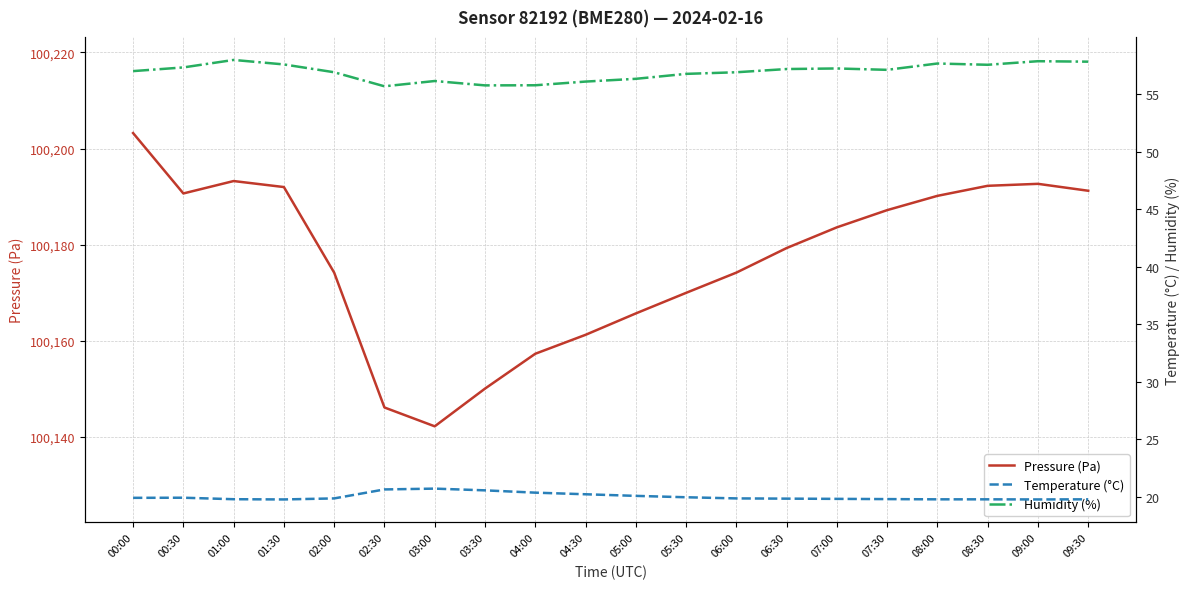

True or false: Temperature (°C) and Pressure (Pa) cross at least once.

False